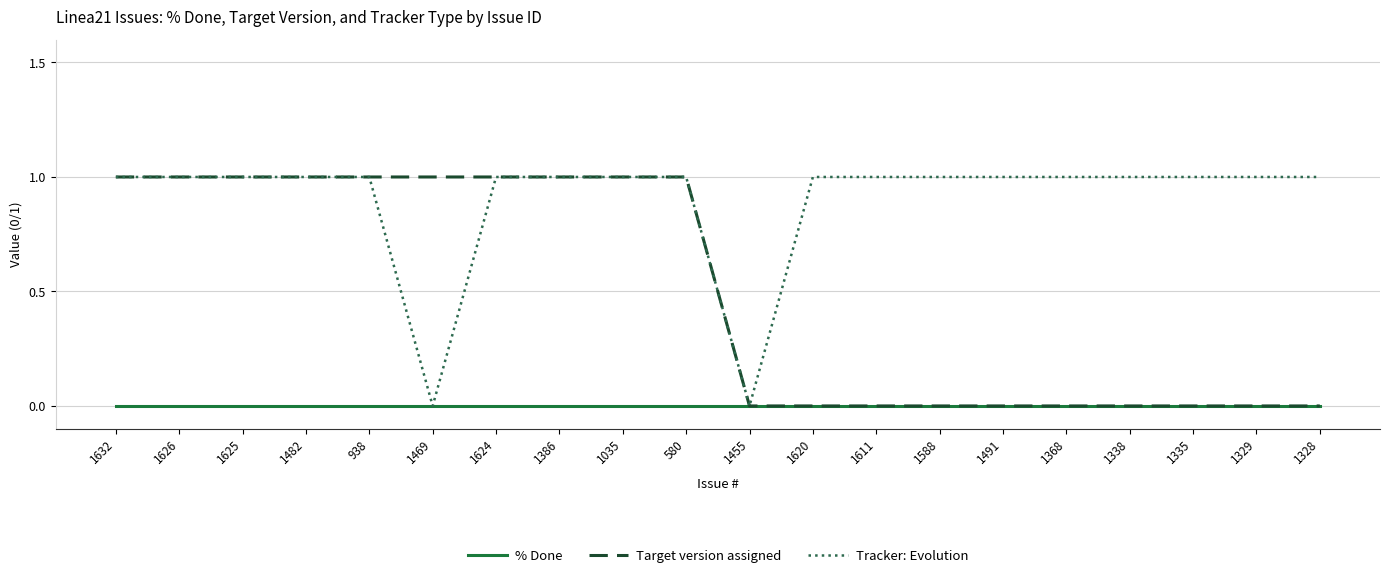

What position from the left is 1588?

14